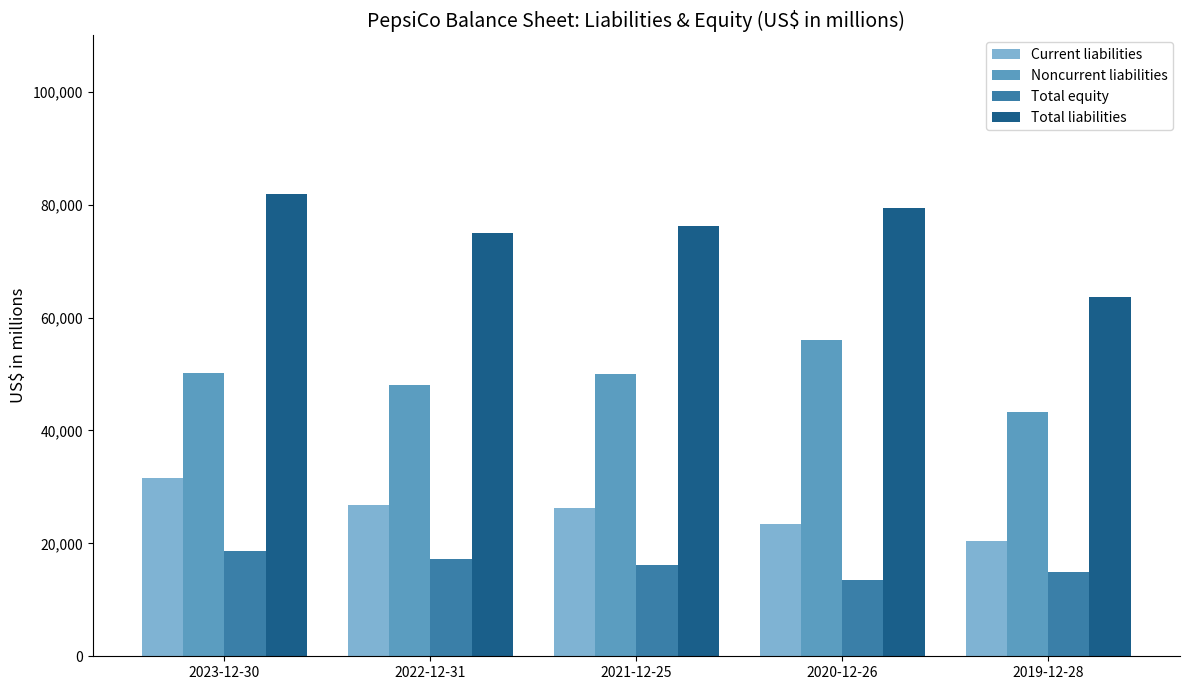

What is the sum of the Current liabilities values at 2019-12-28 and 2021-12-25?

46681